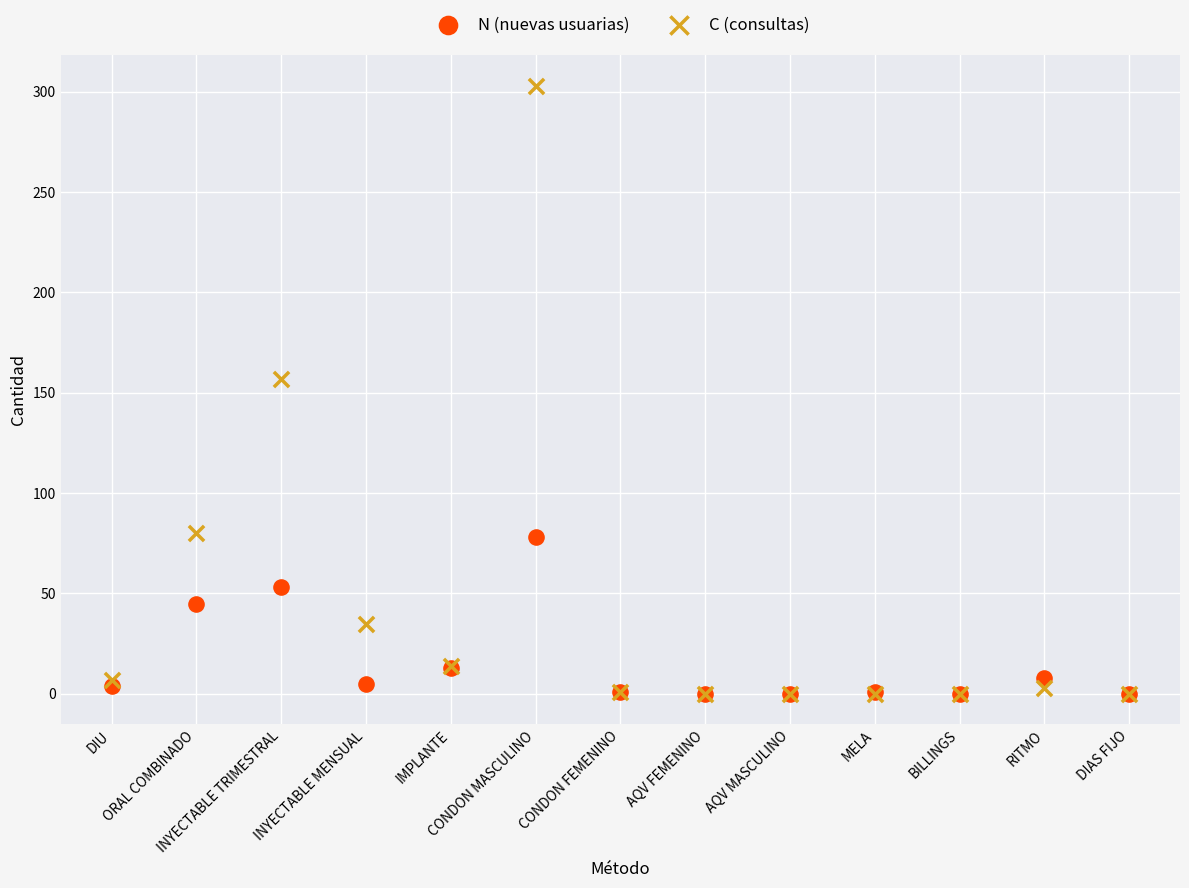

In the C (consultas) series, what Y value is closest to 151?

157